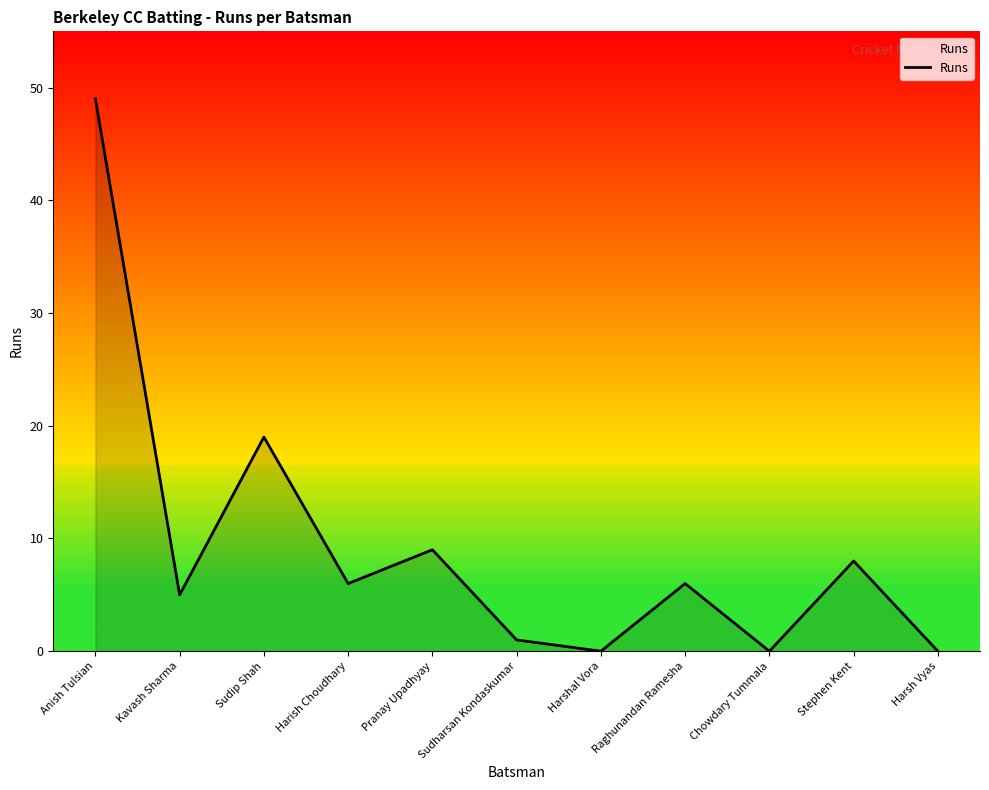

How many lines are shown in the chart?

1